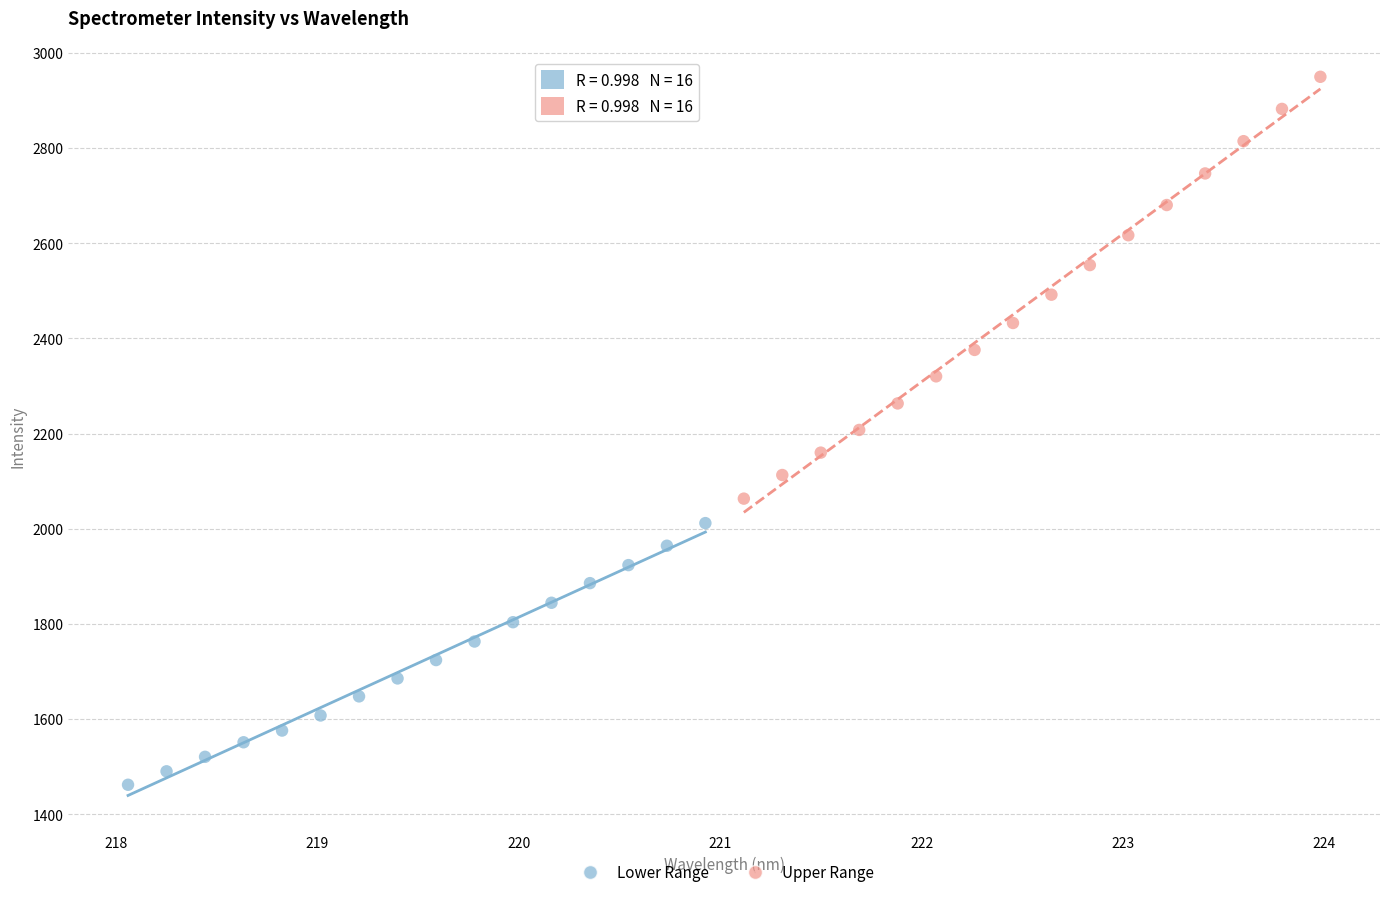

Which series reaches the maximum Y coordinate?

Upper Range